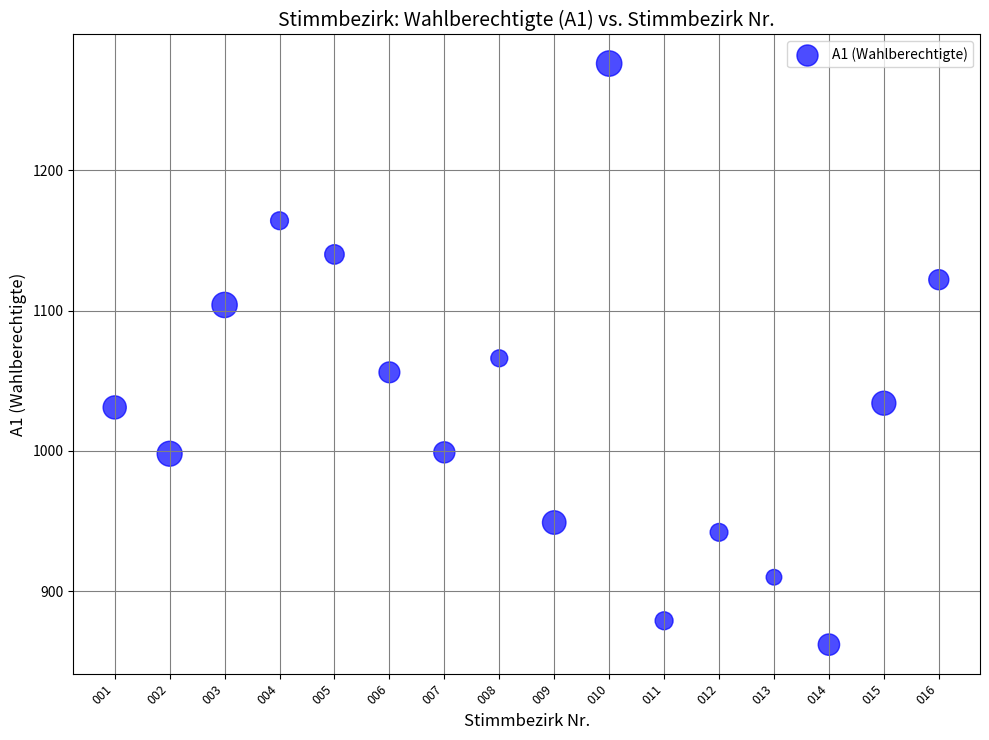

What is the range of Y values (max minus min)?

414